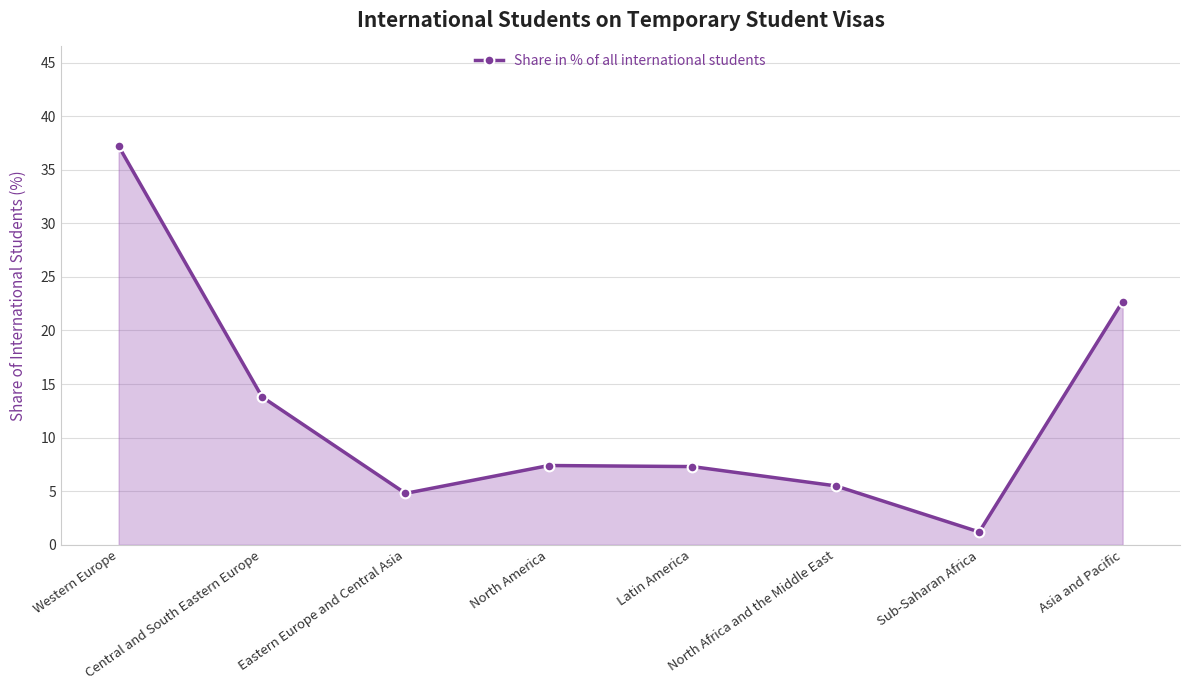

How many lines are shown in the chart?

1